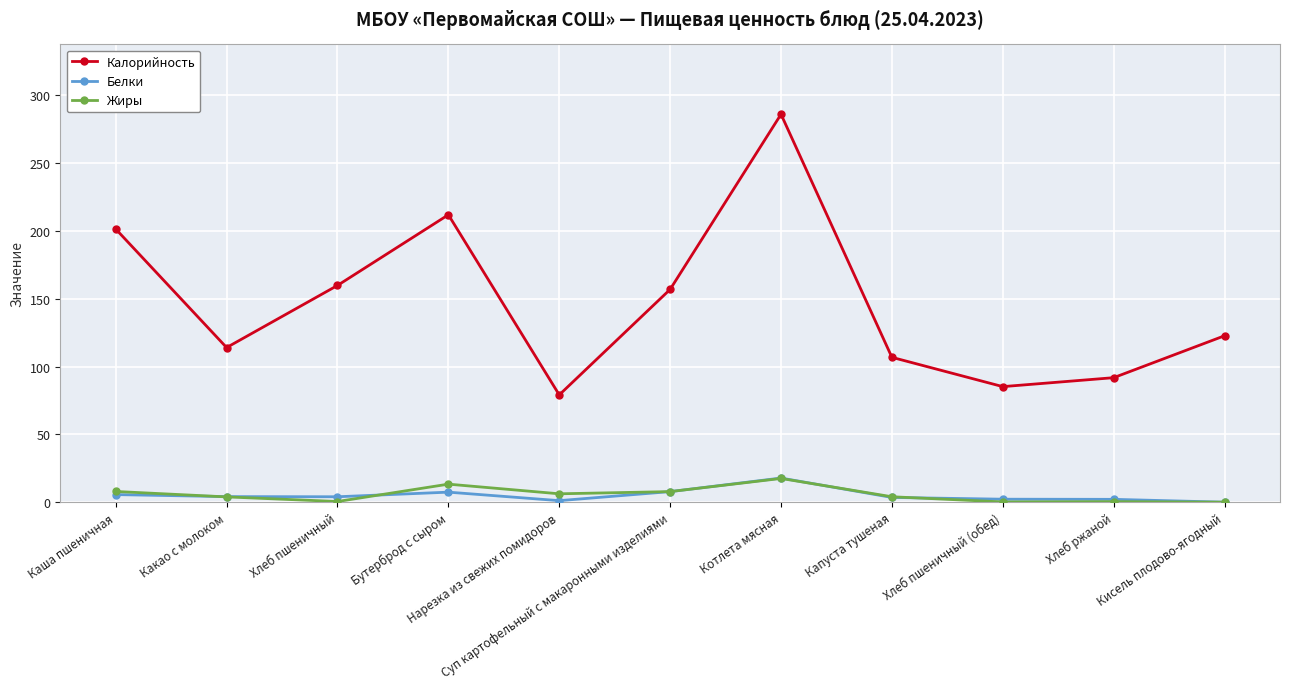

At which category is the sum across all series the highest?

Котлета мясная